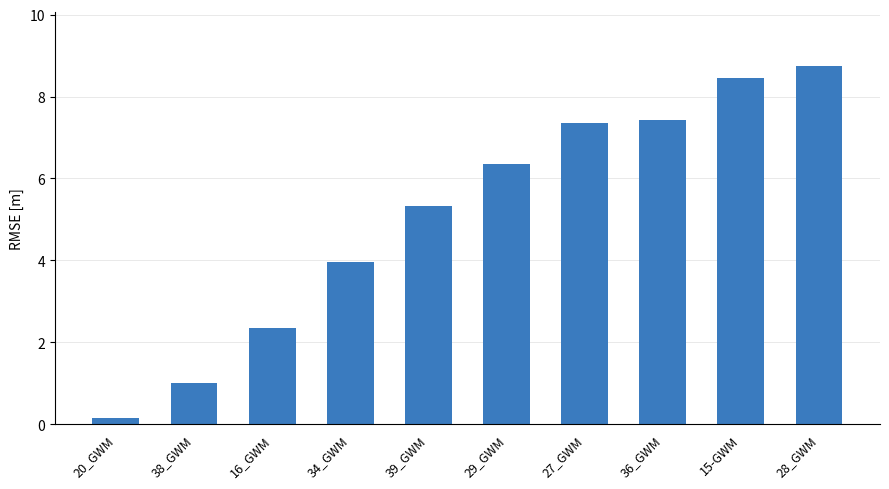

What is the change in value from 16_GWM to 36_GWM?

+5.1